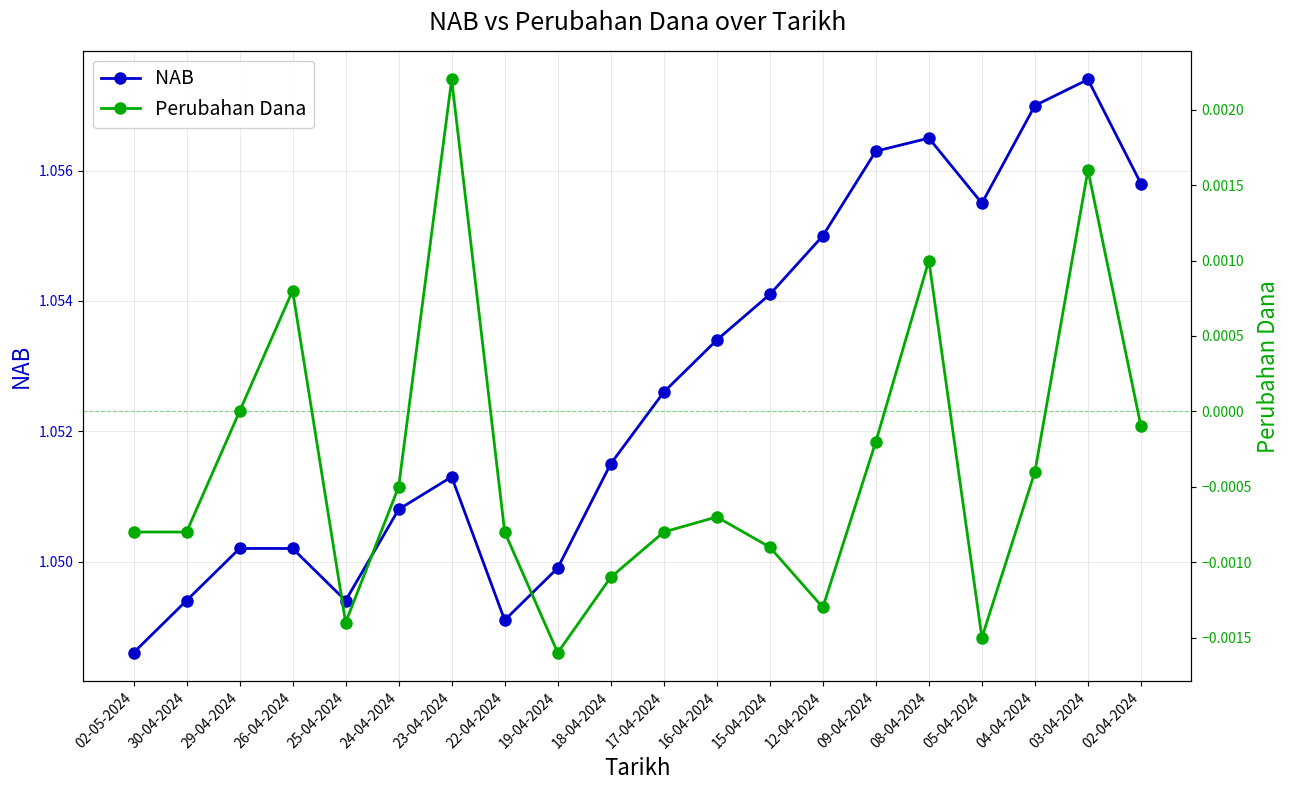

True or false: Perubahan Dana has more than 0 interior local peaks.

True